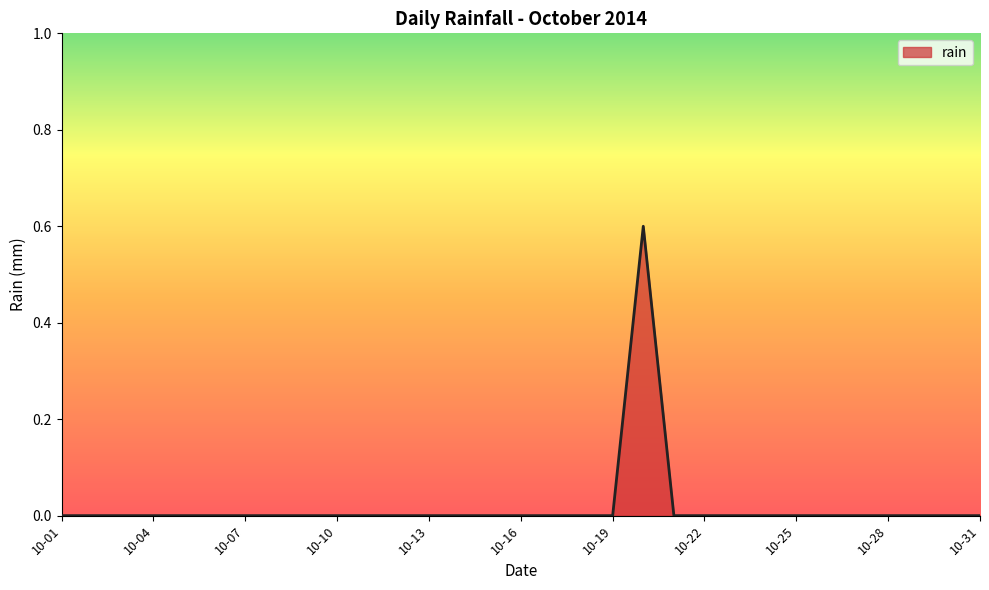

What is the greatest value displayed?

0.6